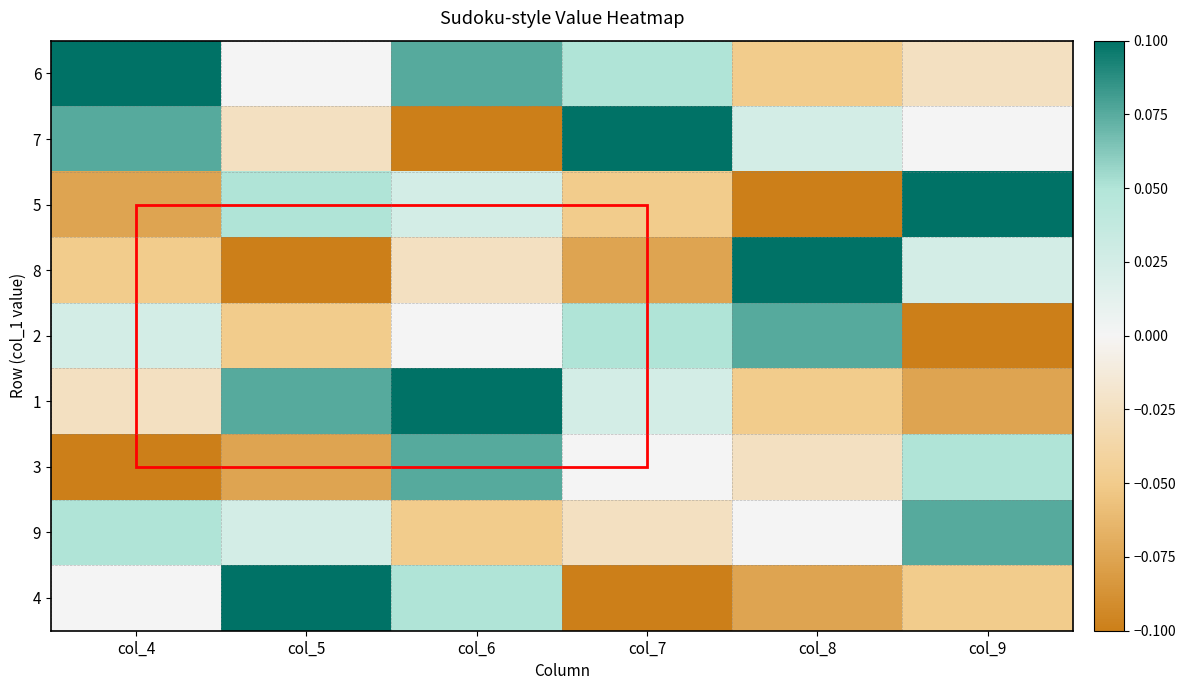

Count the number of categories in the chart.

6